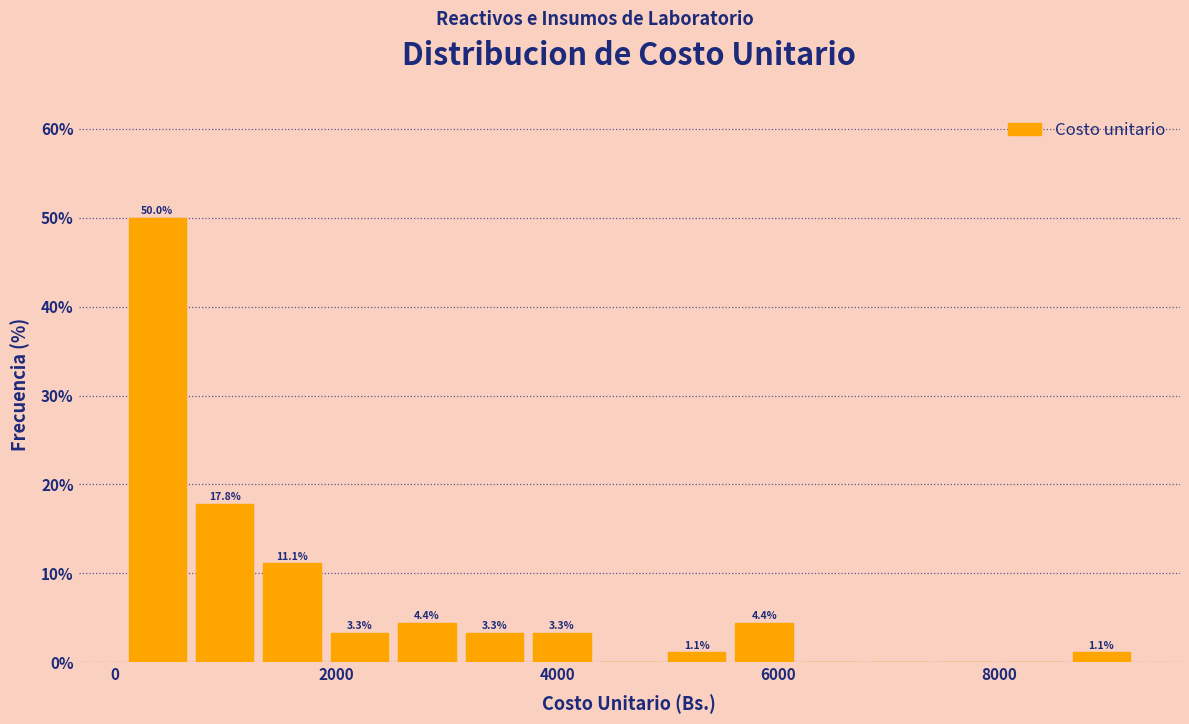

Read against the x-axis, roughly where is the centre of the tallest bar?

400